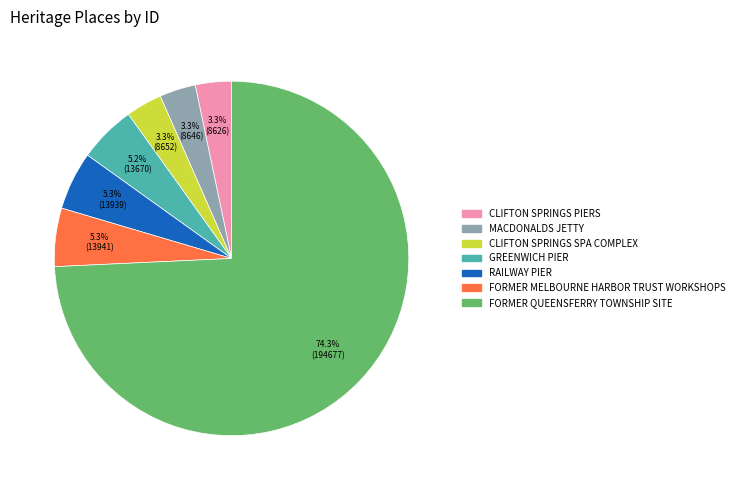

How many segments does this pie chart have?

7